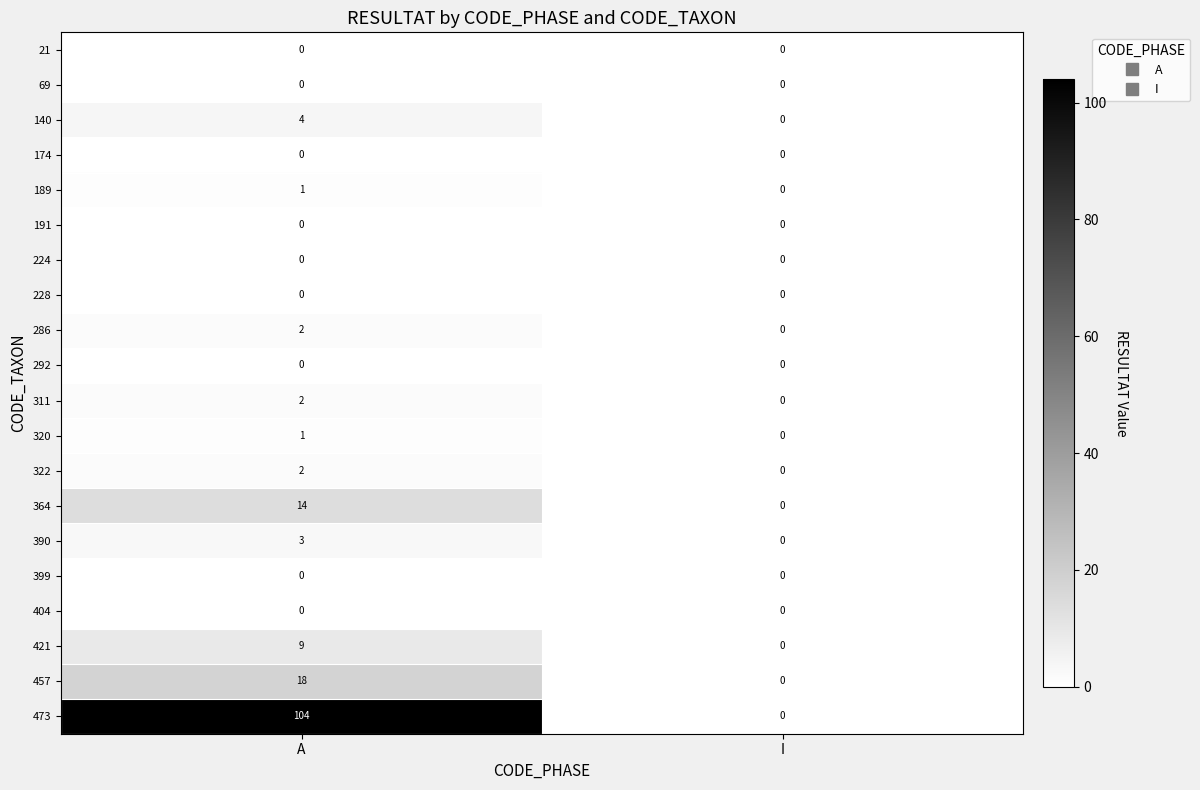

How many values in 364 are above zero?

1